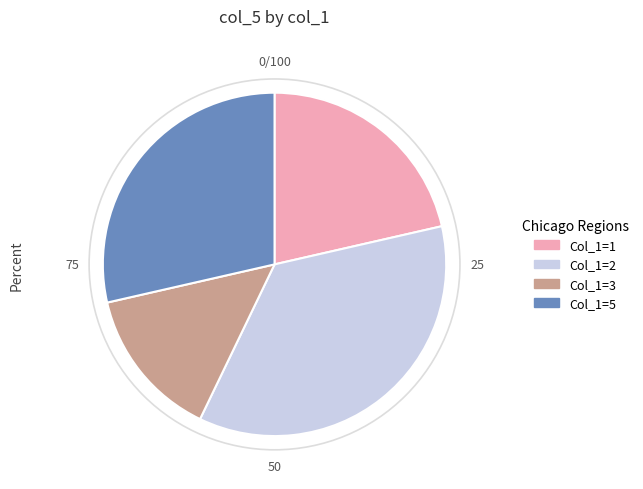

Is Col_1=2 the majority of the pie?

No